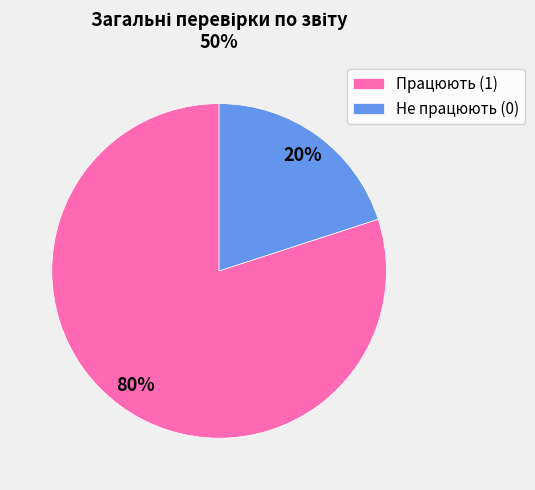

Is the sum of Працюють (1) and Не працюють (0) greater than half?

Yes